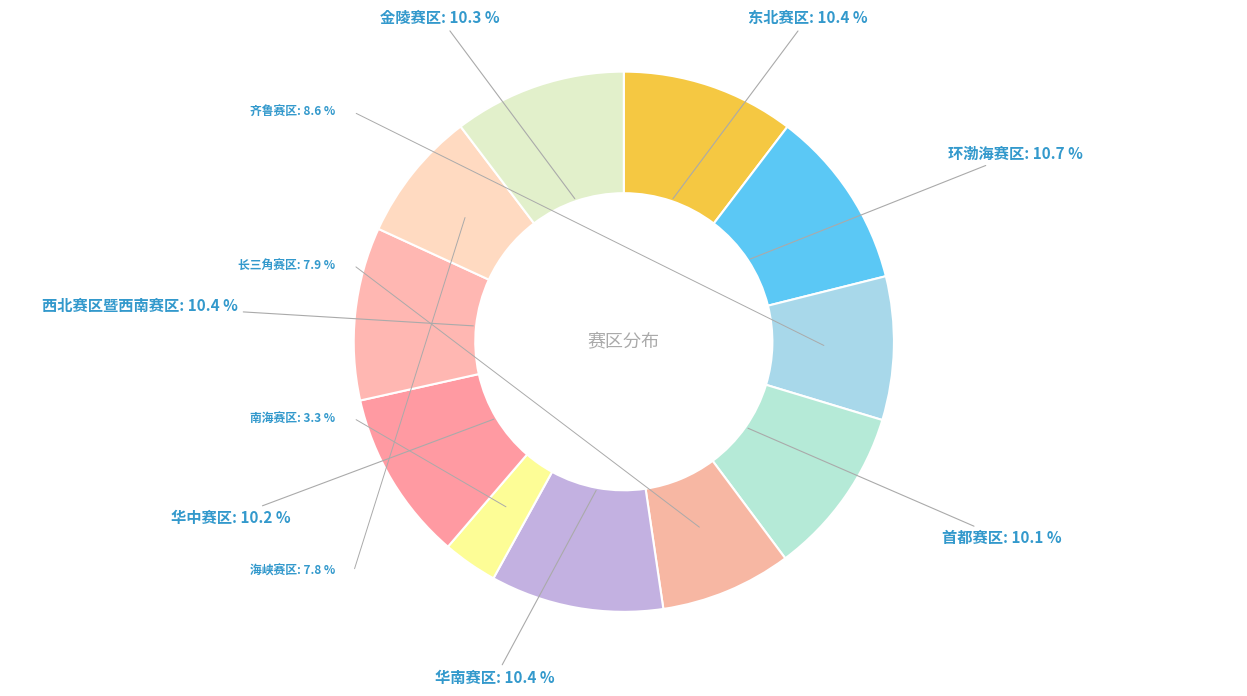

Does any single category account for the majority?

No